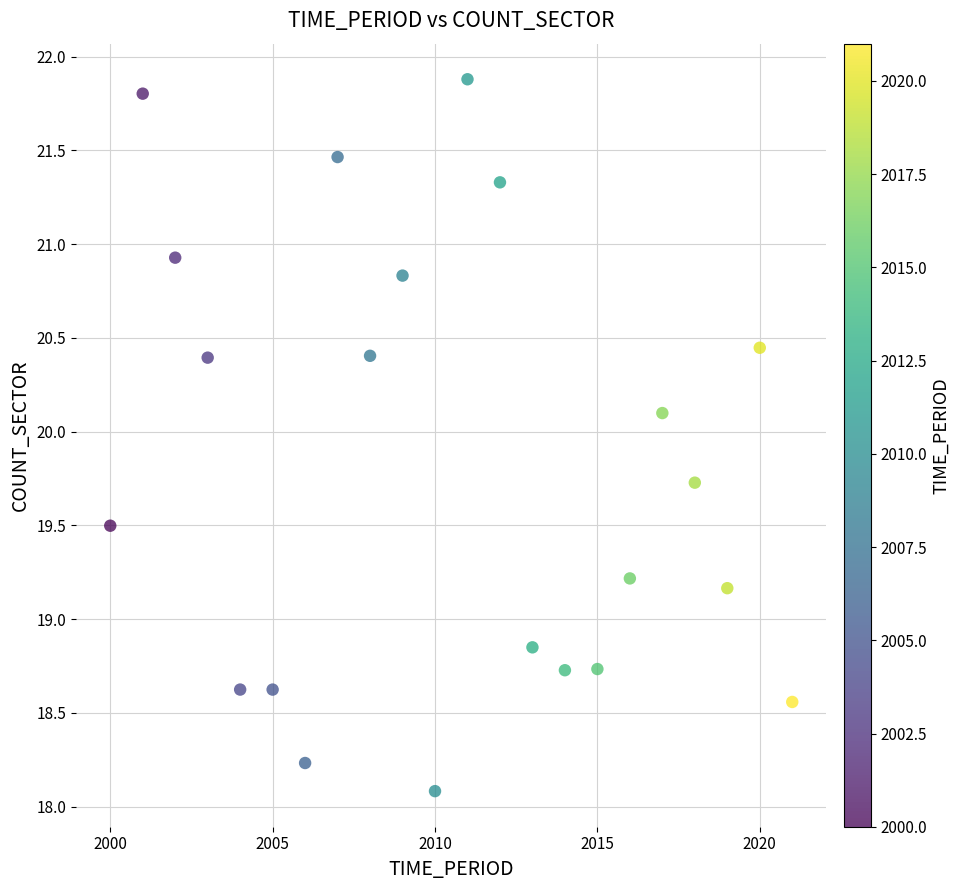

What is the range of Y values (max minus min)?

3.8